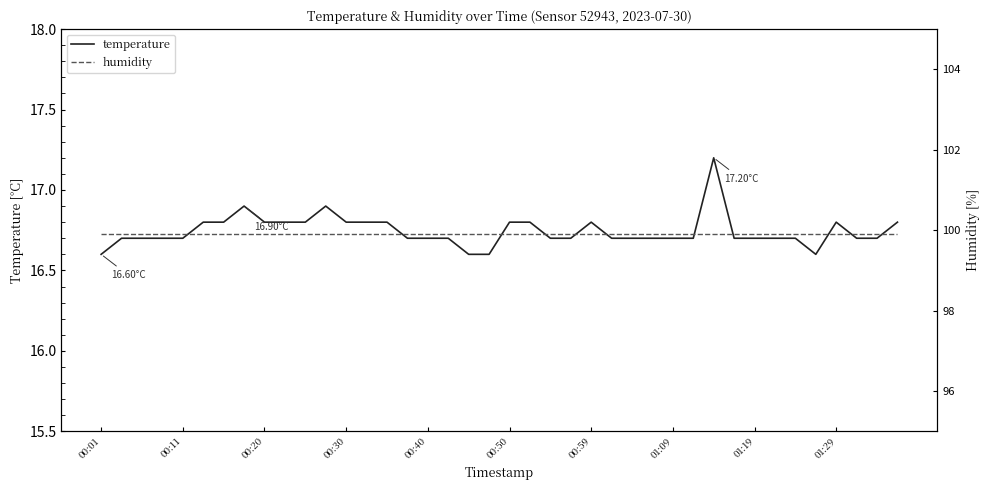

What is the minimum value shown in the chart?

16.6